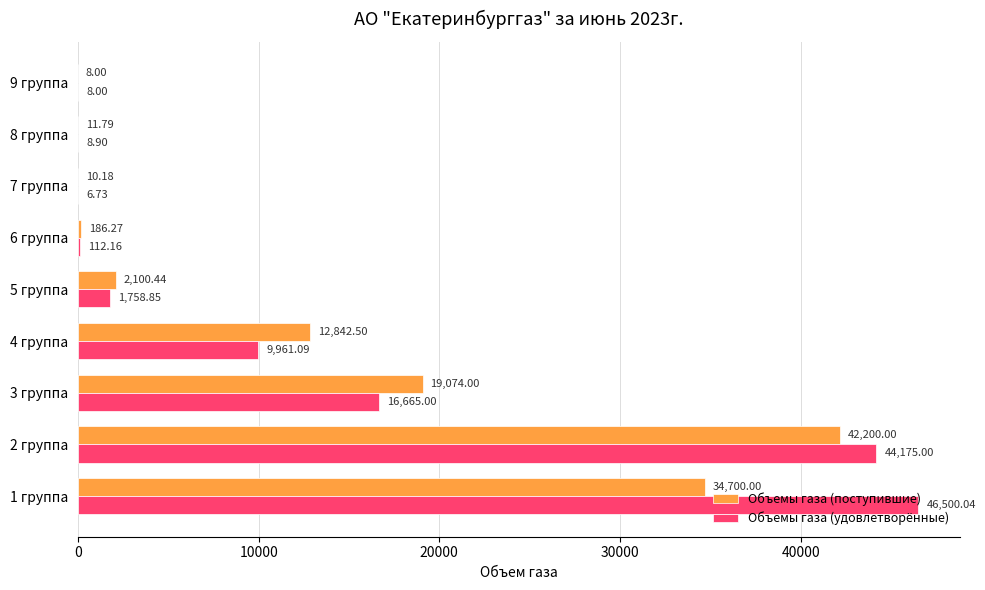

Is the value of Объемы газа (поступившие) at 6 группа greater than the value of Объемы газа (удовлетворённые) at 2 группа?

No